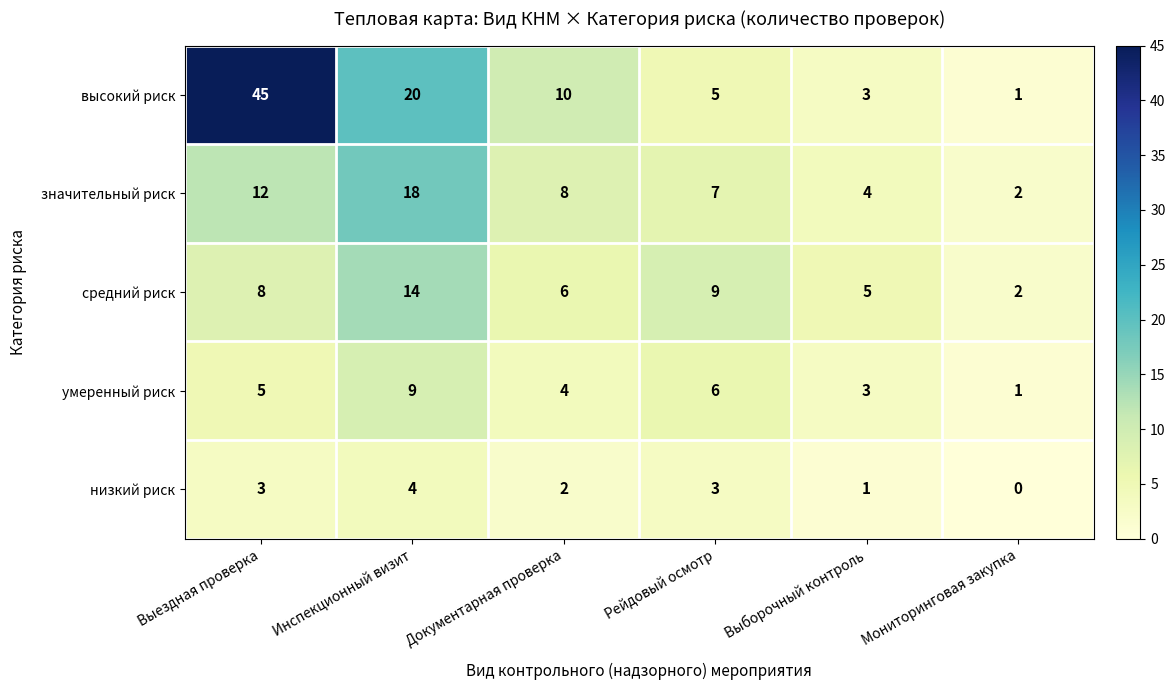

Rank the series by their maximum value, from lowest to highest.

низкий риск, умеренный риск, средний риск, значительный риск, высокий риск